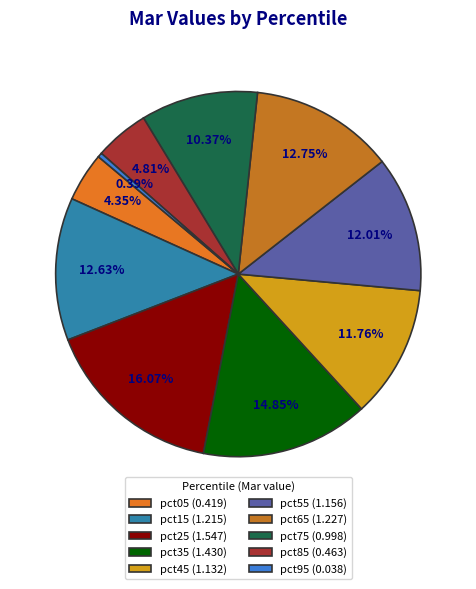

To the nearest percent, what percentage of the pie is pct65?

13%